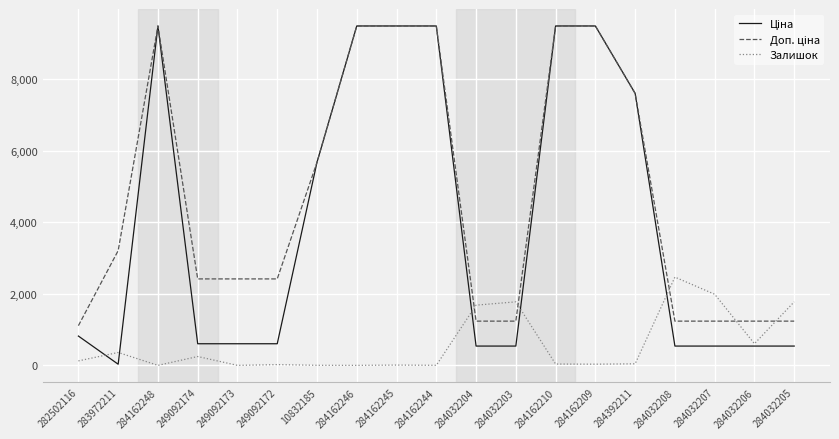

Is it true that Залишок equals 1986.0 at 284032207?

True